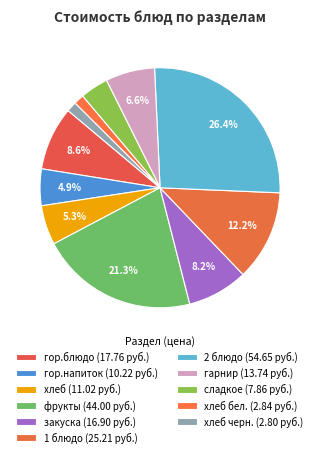

Which category has the biggest portion of the pie?

2 блюдо